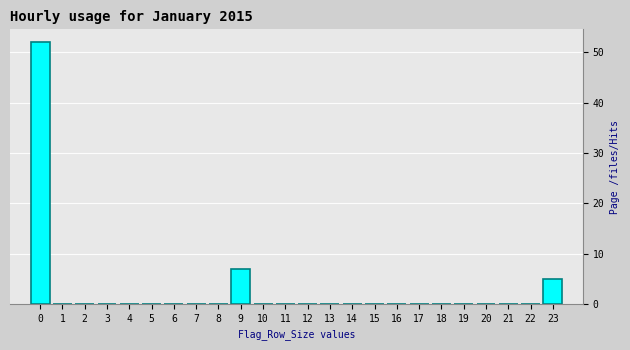

Reading left to right, list all the values displayed in this chart.

0=52	1=0	2=0	3=0	4=0	5=0	6=0	7=0	8=0	9=7	10=0	11=0	12=0	13=0	14=0	15=0	16=0	17=0	18=0	19=0	20=0	21=0	22=0	23=5